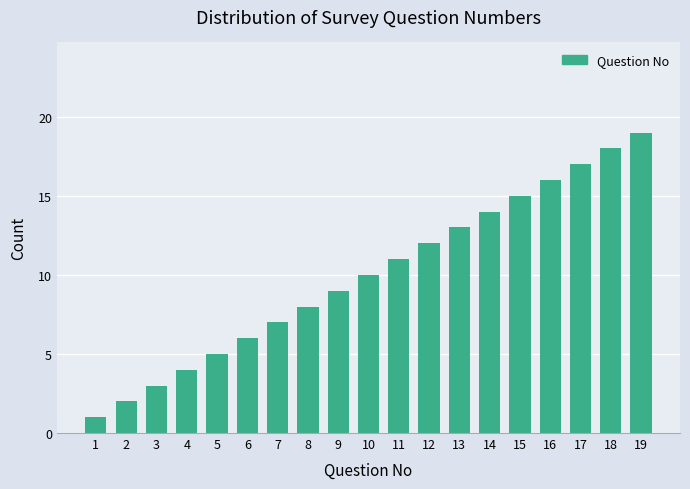

Rank the categories by value from lowest to highest.

1, 2, 3, 4, 5, 6, 7, 8, 9, 10, 11, 12, 13, 14, 15, 16, 17, 18, 19